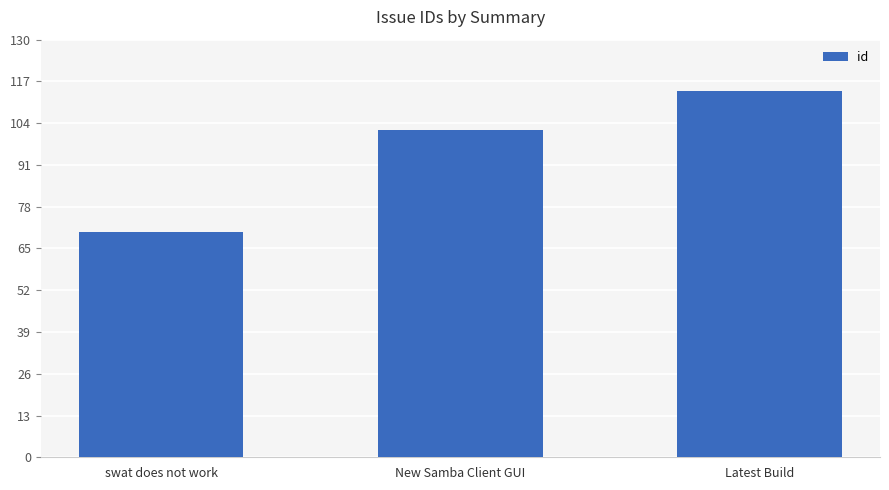

Which category has the highest value across all series?

Latest Build